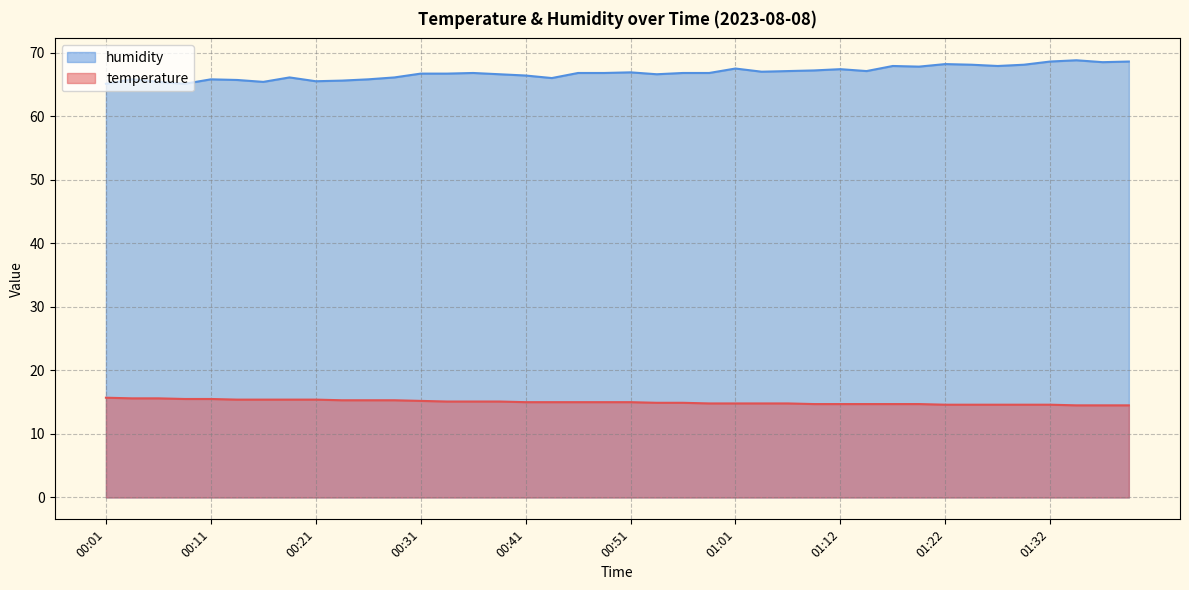

True or false: temperature and humidity intersect in this chart.

False